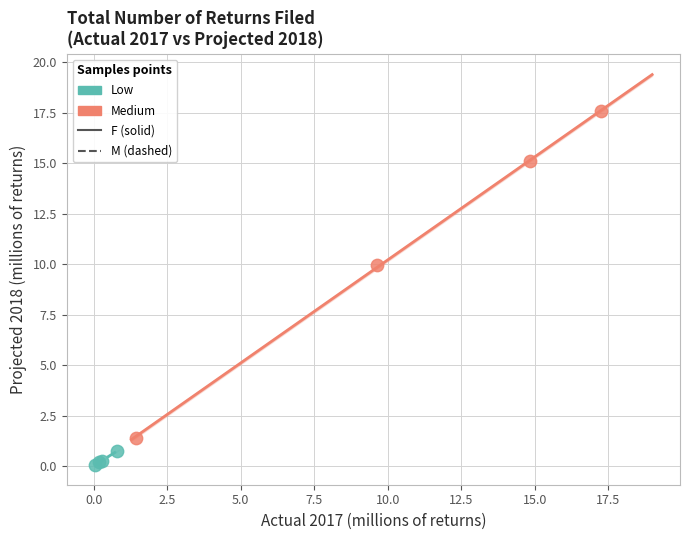

Which series reaches the minimum Y coordinate?

Low